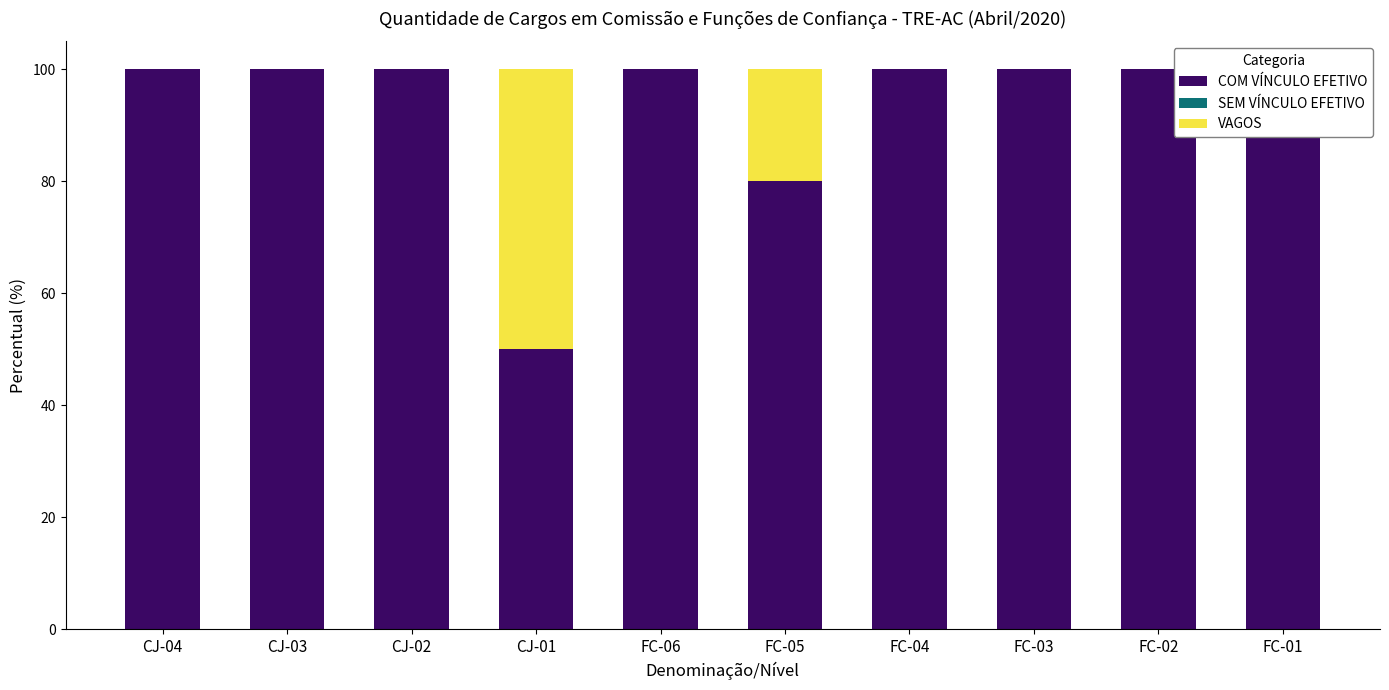

What is the sum of all COM VÍNCULO EFETIVO values?

921.3